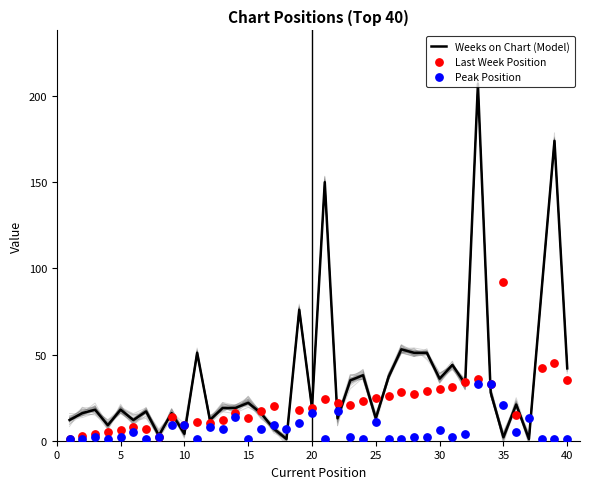

Which series has the largest total across all categories?

Weeks on Chart